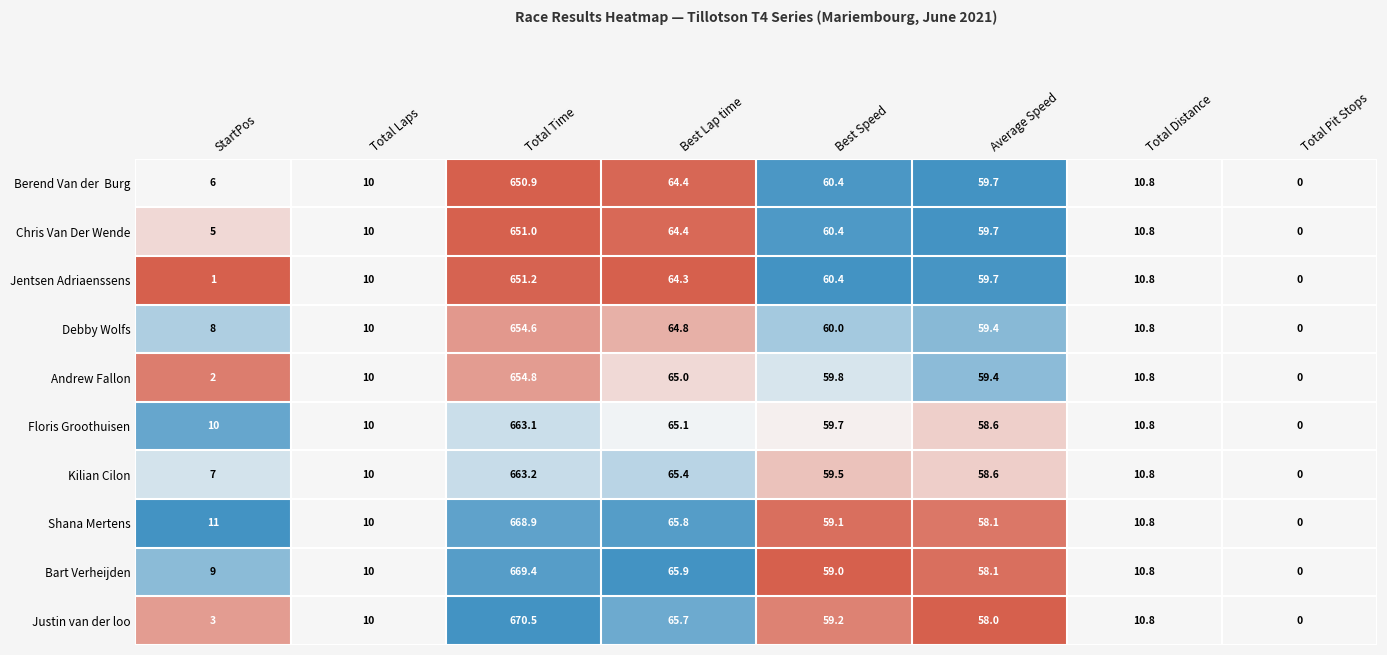

Which series has the largest total across all categories?

Shana Mertens